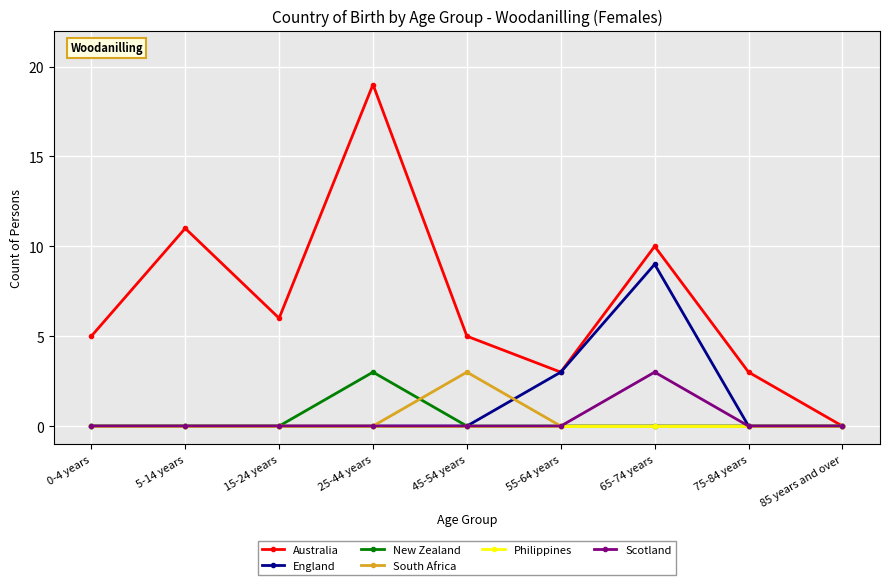

The value of South Africa at 45-54 years is 3. True or false?

True